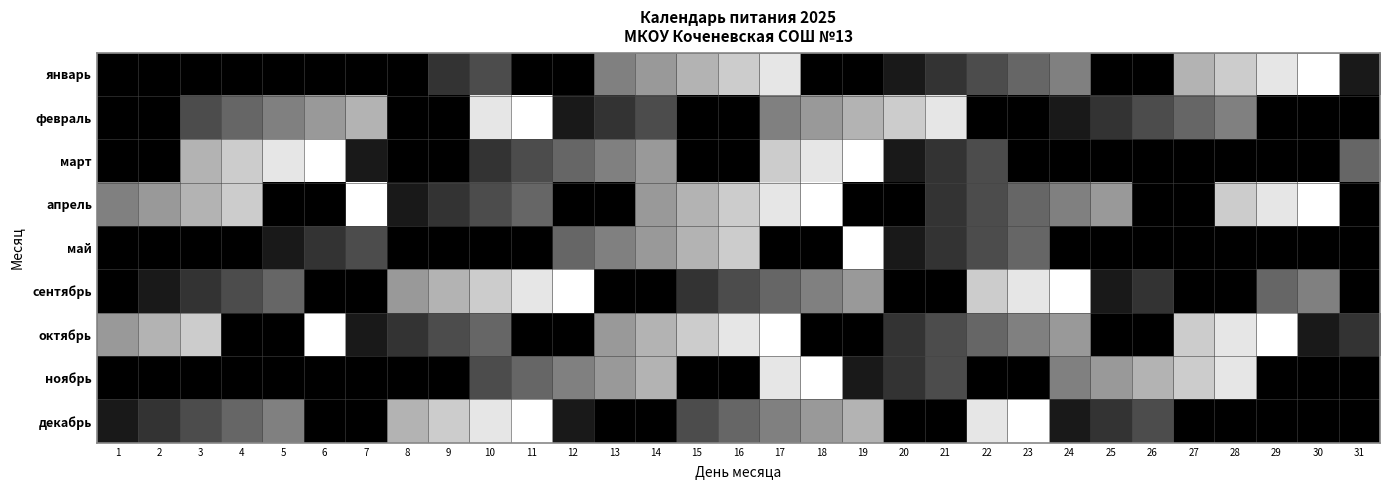

How many data points does each series have?

31